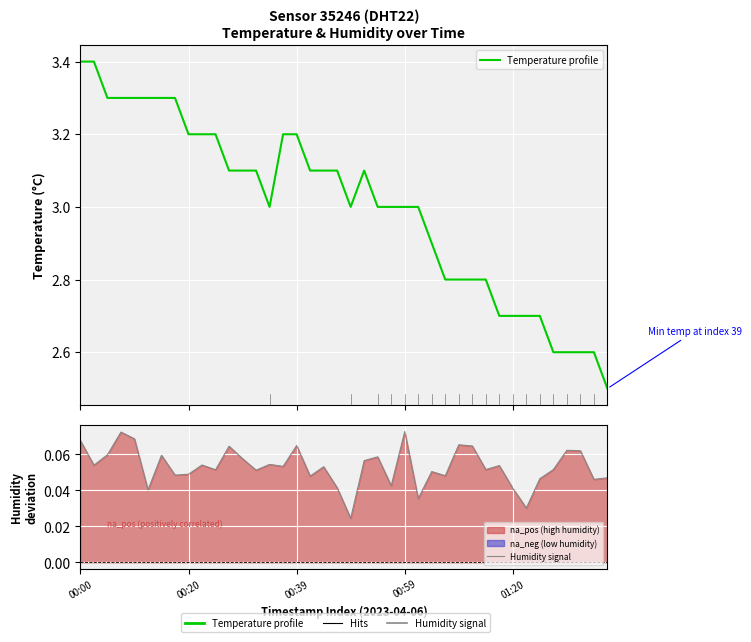

Reading left to right, extract all data points from this chart.

Temperature profile: 3.4	3.4	3.3	3.3	3.3	3.3	3.3	3.3	3.2	3.2	3.2	3.1	3.1	3.1	3.0	3.2	3.2	3.1	3.1	3.1	3.0	3.1	3.0	3.0	3.0	3.0	2.9	2.8	2.8	2.8	2.8	2.7	2.7	2.7	2.7	2.6	2.6	2.6	2.6	2.5
Humidity signal: 0.1	0.1	0.1	0.1	0.1	0.0	0.1	0.0	0.0	0.1	0.1	0.1	0.1	0.1	0.1	0.1	0.1	0.0	0.1	0.0	0.0	0.1	0.1	0.0	0.1	0.0	0.1	0.0	0.1	0.1	0.1	0.1	0.0	0.0	0.0	0.1	0.1	0.1	0.0	0.0